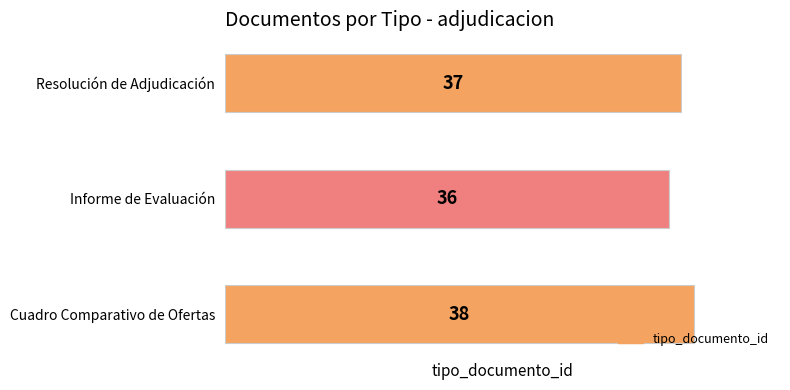

What is the minimum value shown in the chart?

36